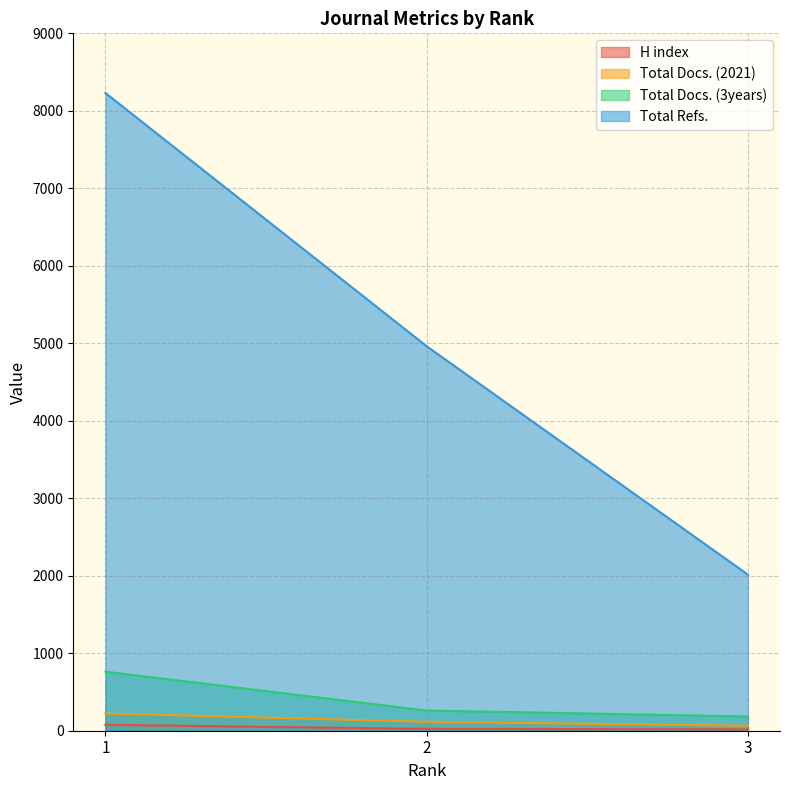

Count the number of categories in the chart.

3